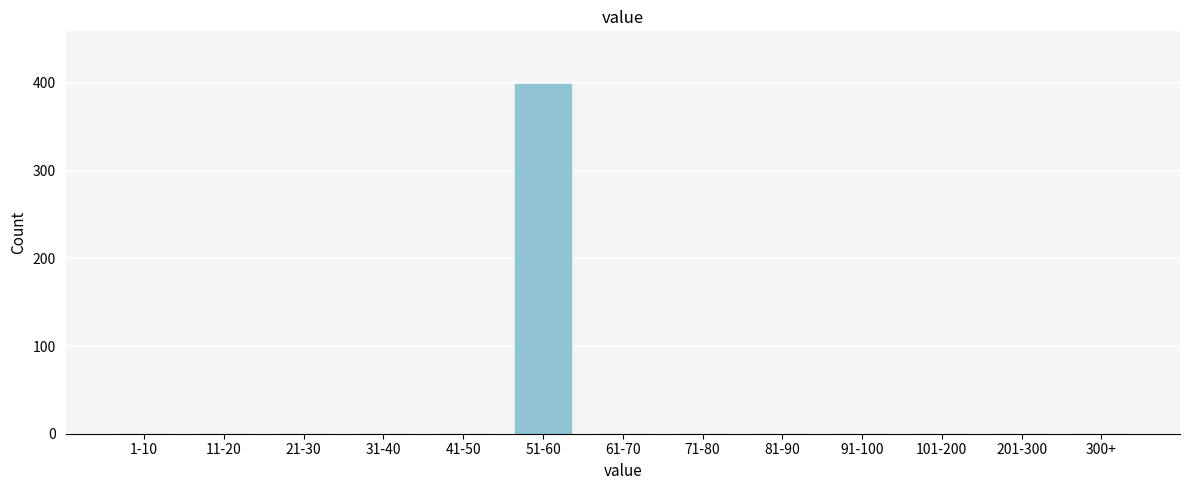

Reading right to left, what are all the values shown in this chart?

300+=0	201-300=0	101-200=0	91-100=0	81-90=0	71-80=0	61-70=0	51-60=399	41-50=0	31-40=0	21-30=0	11-20=0	1-10=0